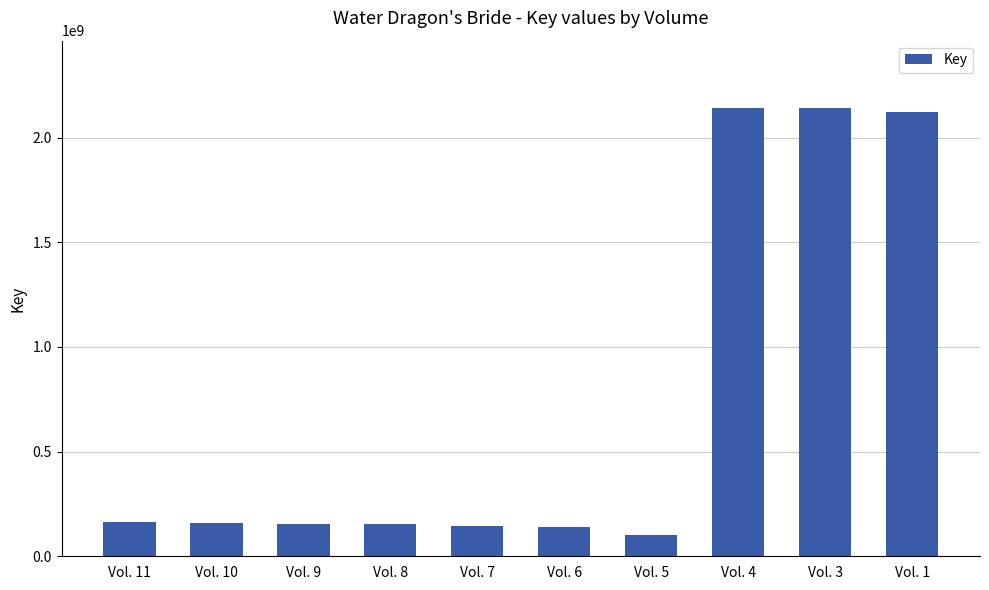

Between Vol. 6 and Vol. 3, which is larger?

Vol. 3